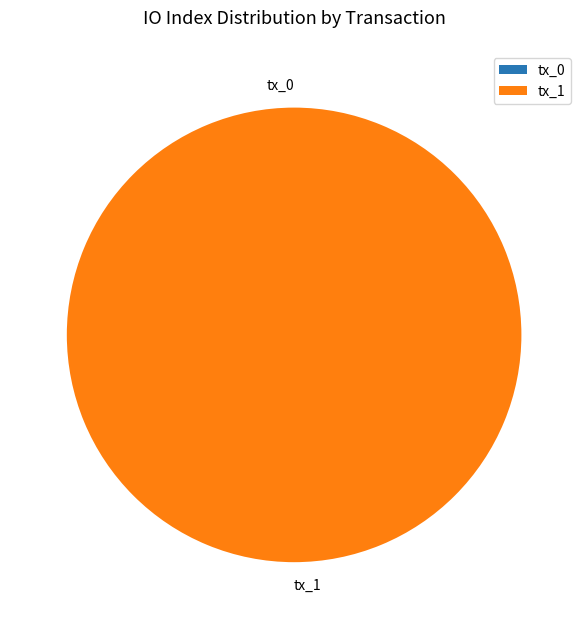

What is the smallest slice in the pie chart?

tx_0